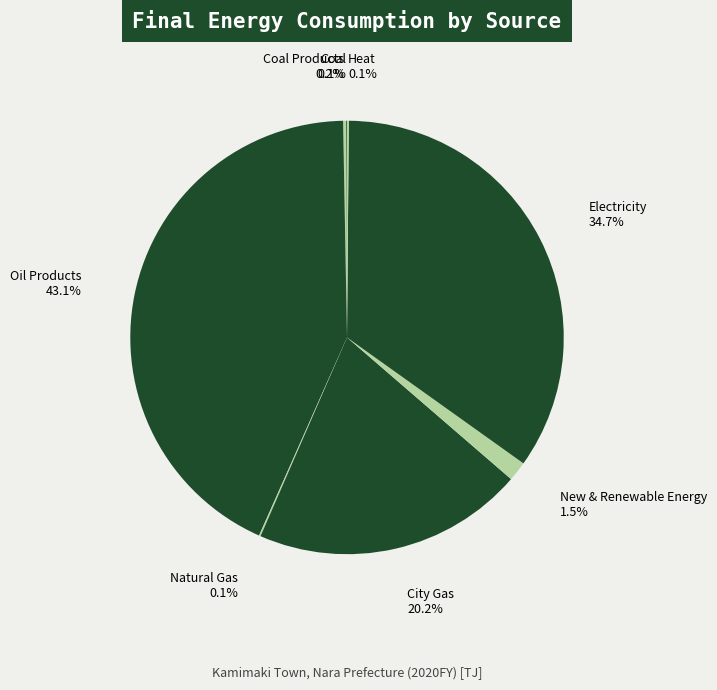

Is there a majority slice in this chart?

No